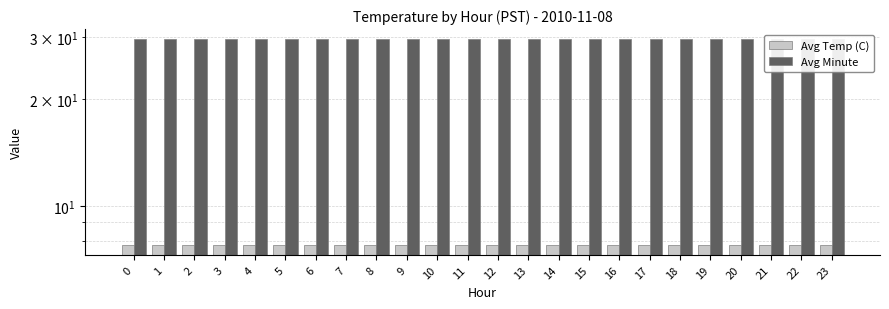

Reading left to right, transcribe all the data shown in this chart.

Avg Temp (C): 0=7.8	1=7.8	2=7.8	3=7.8	4=7.8	5=7.8	6=7.8	7=7.8	8=7.8	9=7.8	10=7.8	11=7.8	12=7.8	13=7.8	14=7.8	15=7.8	16=7.8	17=7.8	18=7.8	19=7.8	20=7.8	21=7.8	22=7.8	23=7.8
Avg Minute: 0=29.5	1=29.5	2=29.5	3=29.5	4=29.5	5=29.5	6=29.5	7=29.5	8=29.5	9=29.5	10=29.5	11=29.5	12=29.5	13=29.5	14=29.5	15=29.5	16=29.5	17=29.5	18=29.5	19=29.5	20=29.5	21=29.5	22=29.5	23=29.5